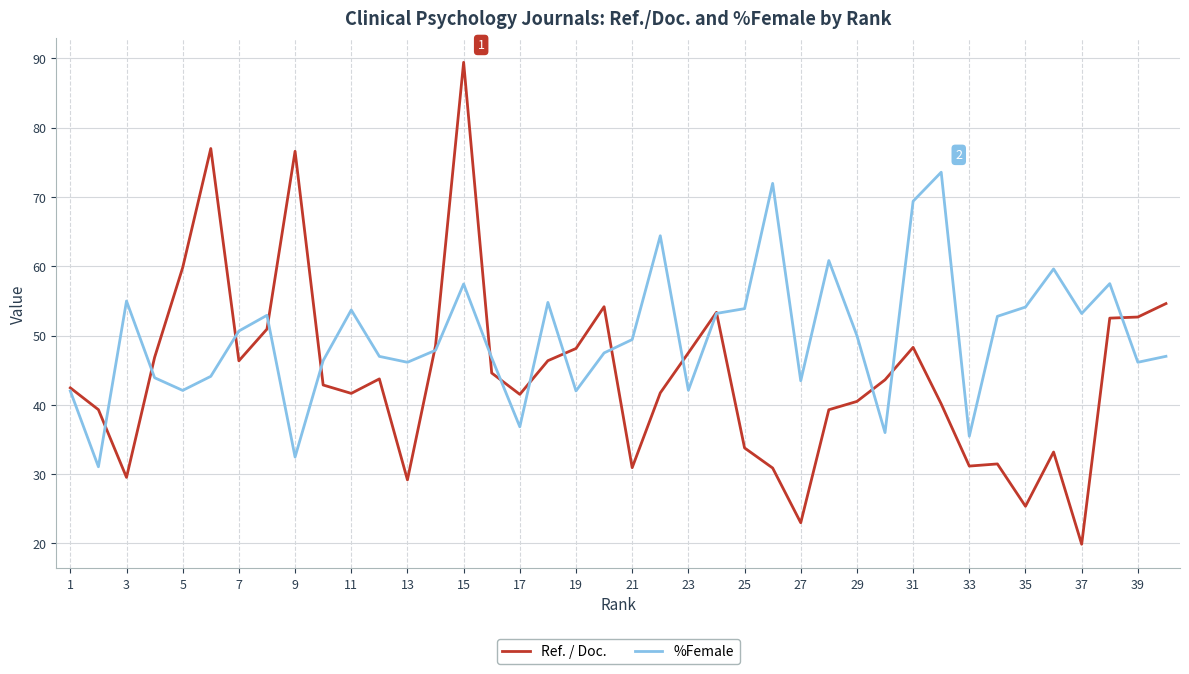

True or false: %Female and Ref. / Doc. cross at least once.

True